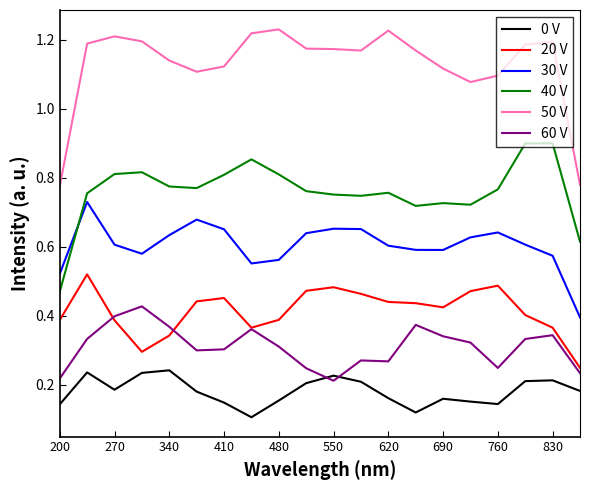

Is this an area chart (filled region under the line)?

No